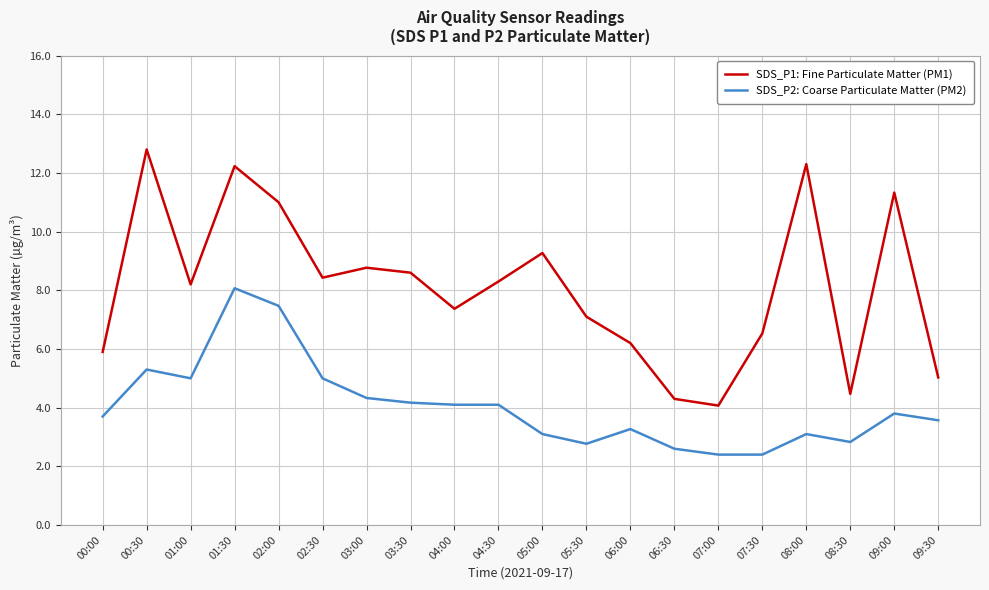

What is the difference between the maximum and second lowest values in the SDS_P1: Fine Particulate Matter (PM1) series?

8.5